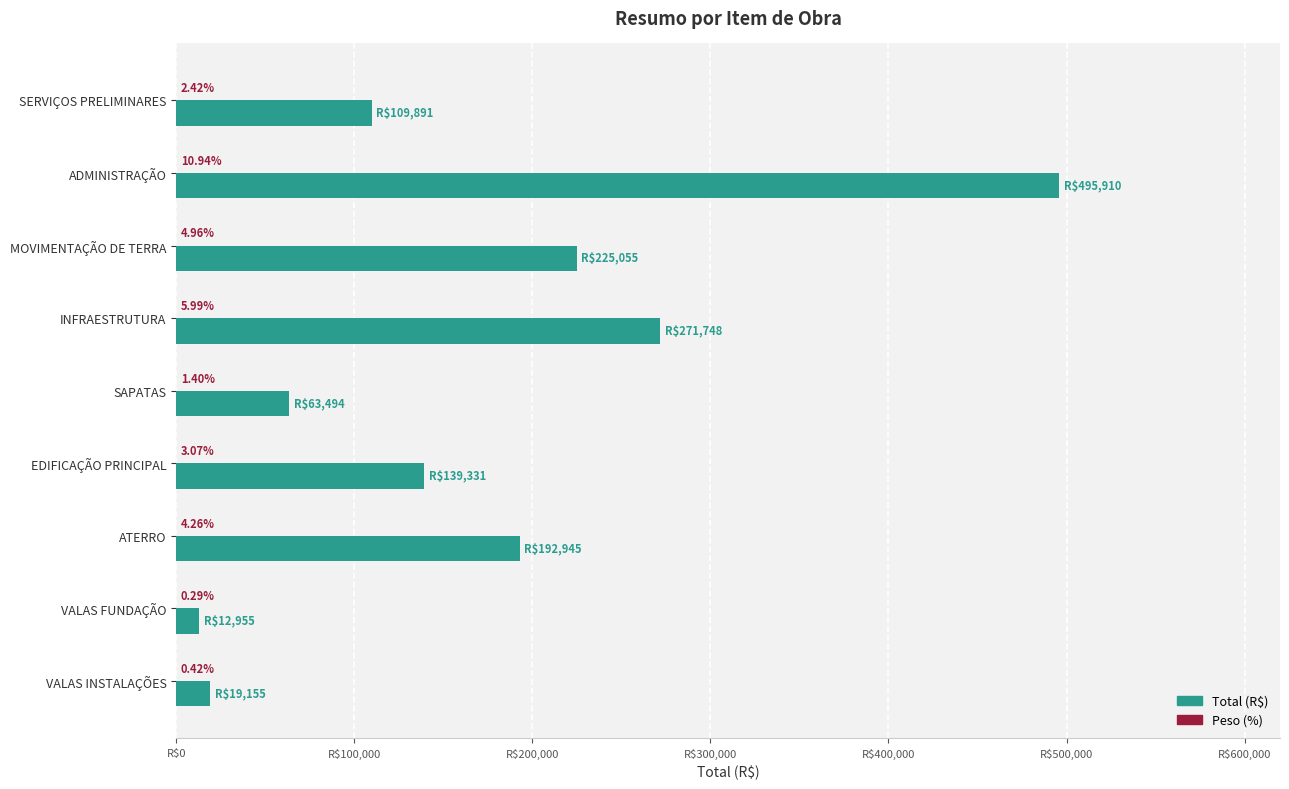

Which series has the largest total across all categories?

Total (R$)